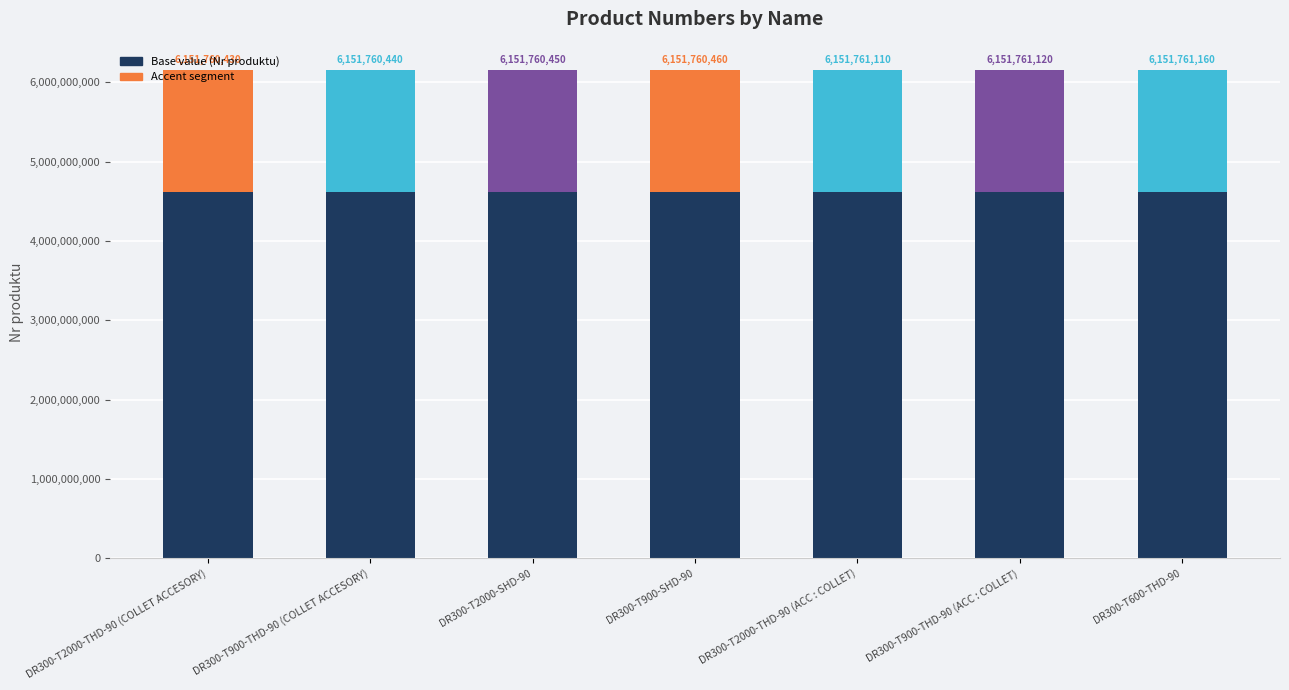

Does the chart contain any negative values?

No